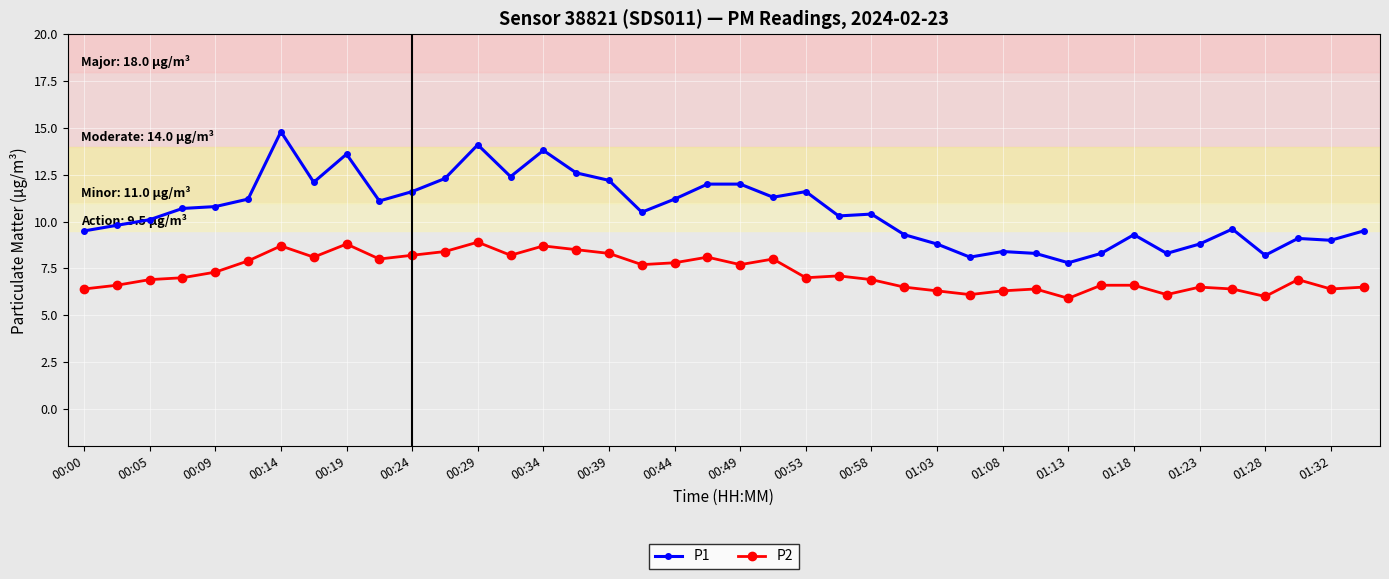

What is the value of the P1 point at the 36th from the left?

9.6